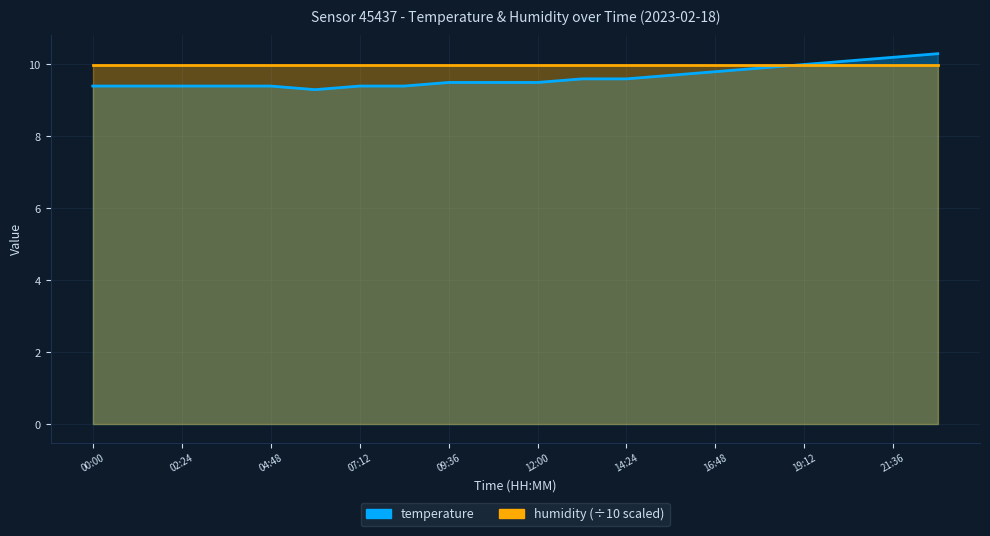

Rank the categories by value from highest to lowest.

22:48, 21:36, 20:24, 19:12, 18:00, 16:48, 15:36, 13:12, 14:24, 09:36, 10:48, 12:00, 00:00, 01:12, 02:24, 03:36, 04:48, 07:12, 08:24, 06:00